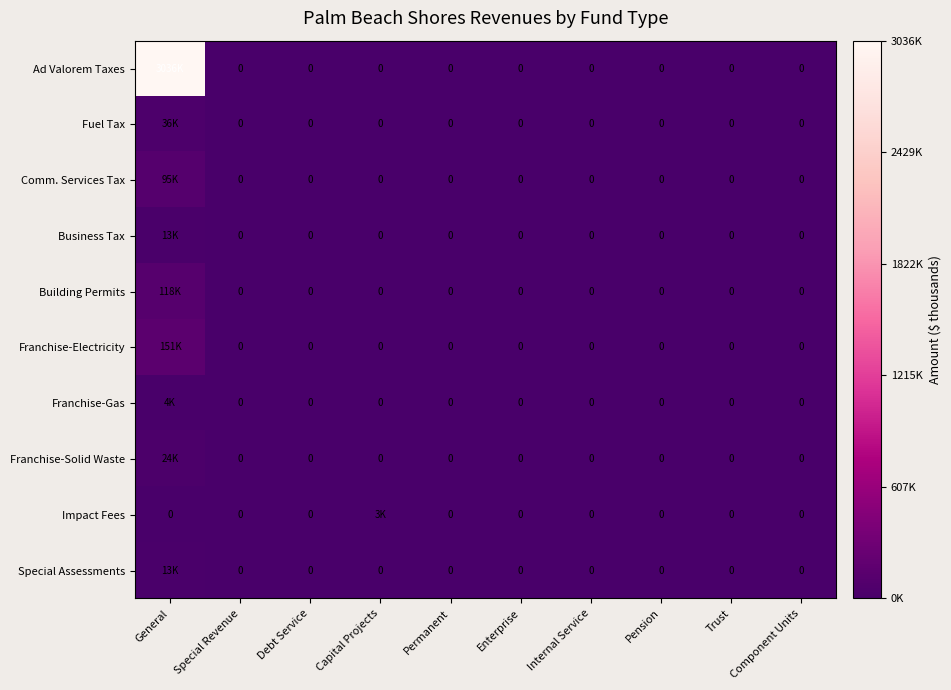

At which label does Impact Fees reach its minimum?

General